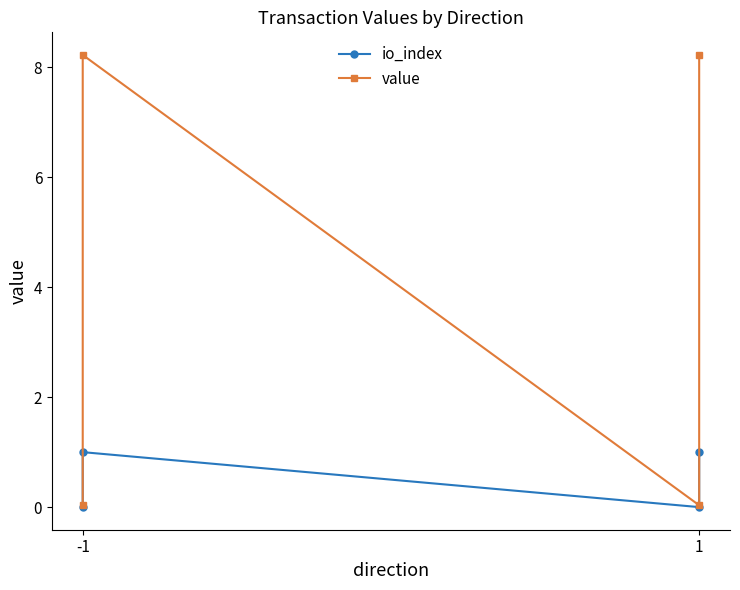

What are all the series names shown in the legend?

io_index, value